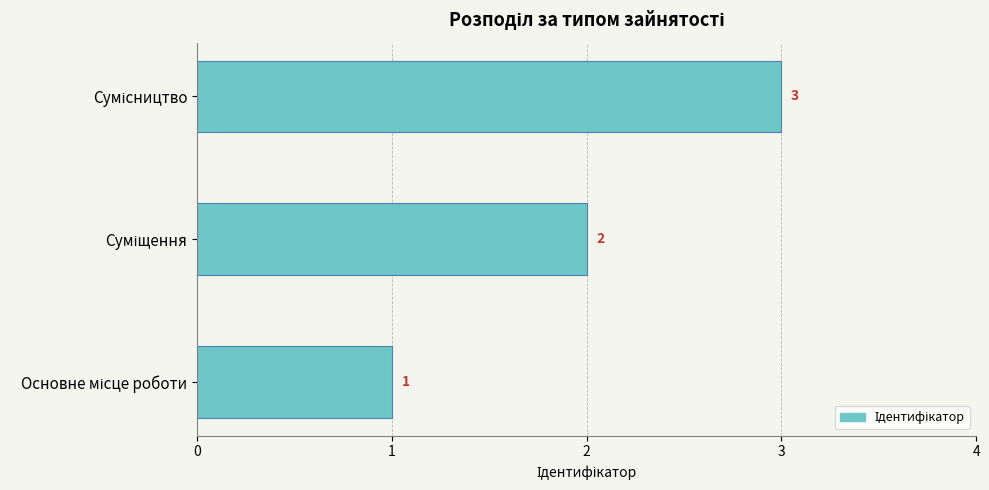

How many values are between 1 and 3?

3